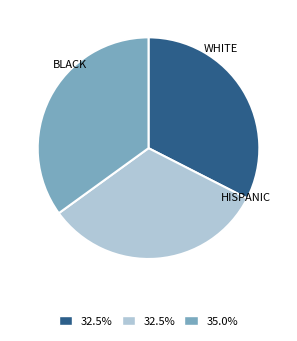

How many segments does this pie chart have?

3